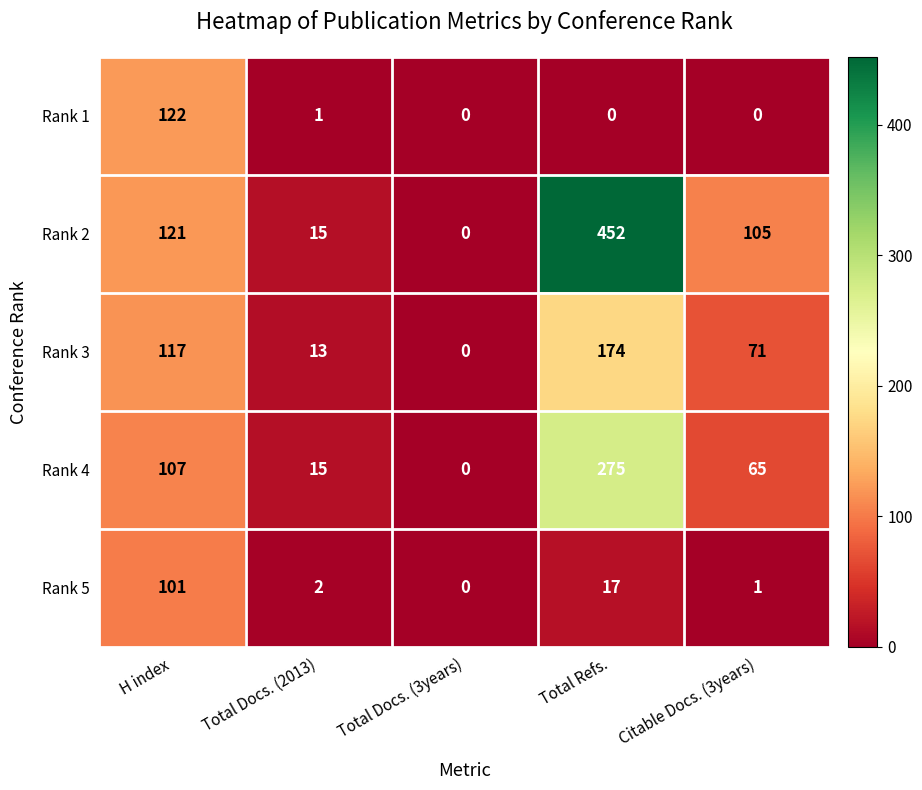

The value of Rank 3 at Total Docs. (3years) is -110. True or false?

False